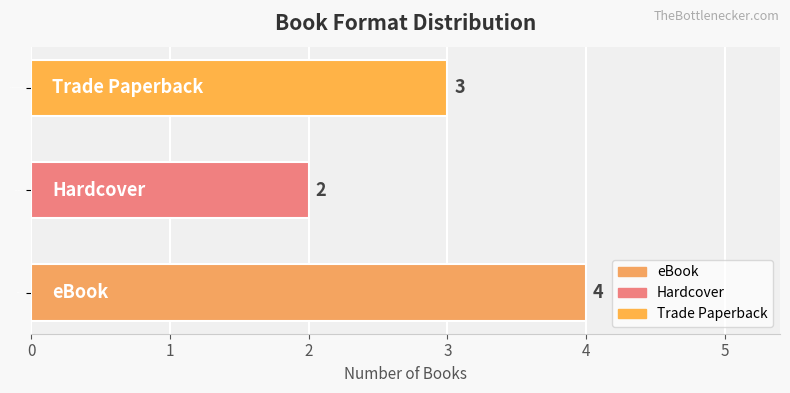

Rank the categories by value from highest to lowest.

eBook, Trade Paperback, Hardcover